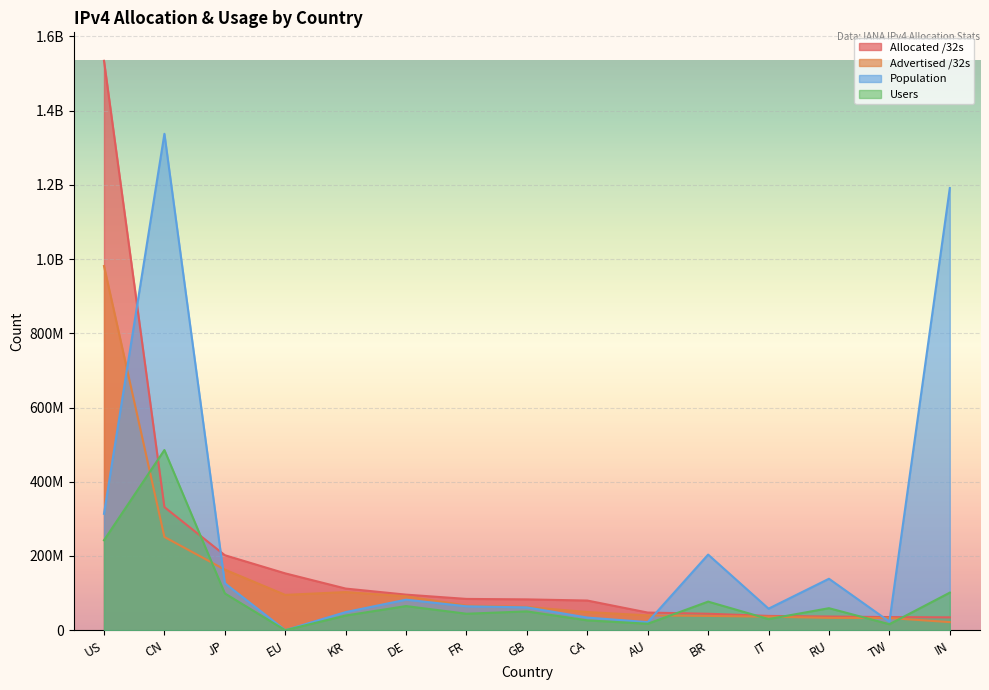

What is the label of the 9th point from the right?

FR